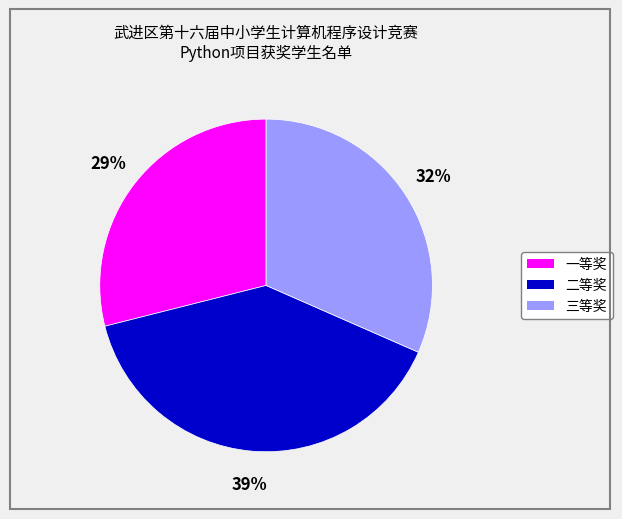

Does 二等奖 represent more than half of the total?

No